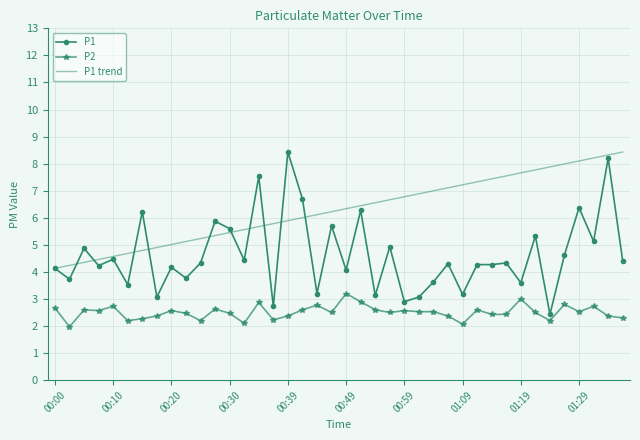

Which series has the largest total across all categories?

P1 trend